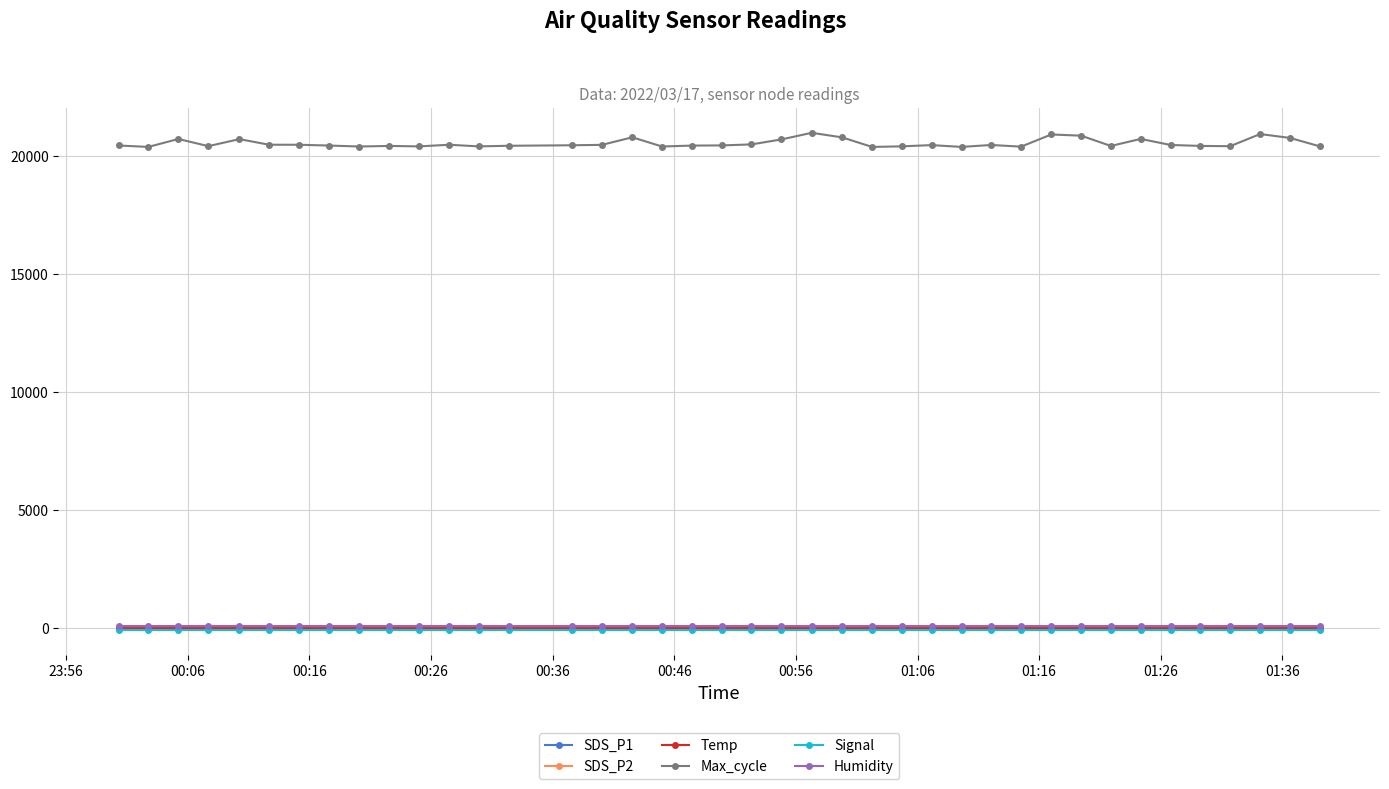

What are all the series names shown in the legend?

SDS_P1, SDS_P2, Temp, Max_cycle, Signal, Humidity